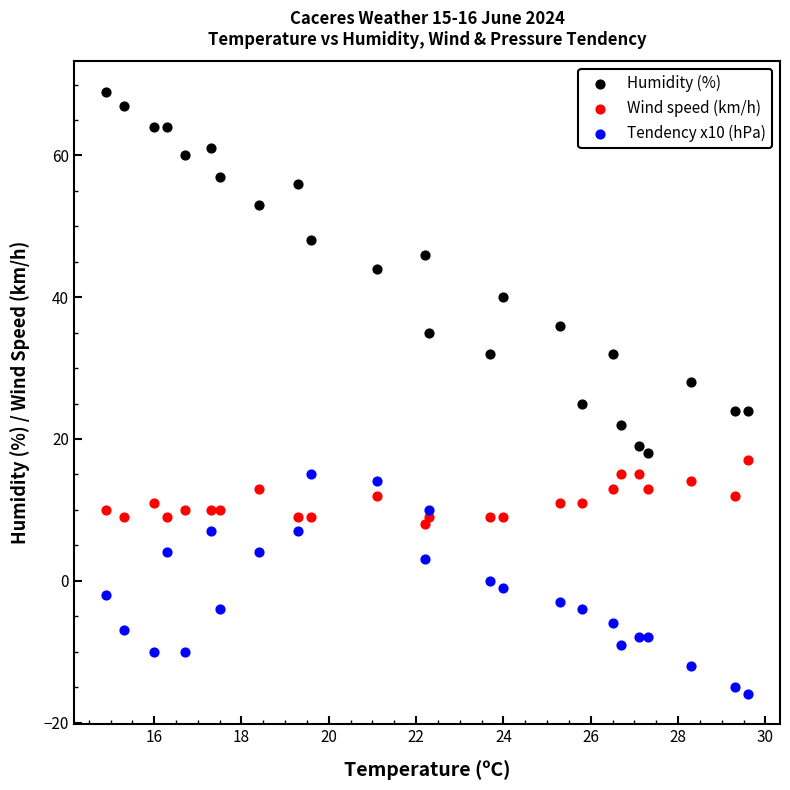

In the Humidity (%) series, what Y value is closest to 43?

44